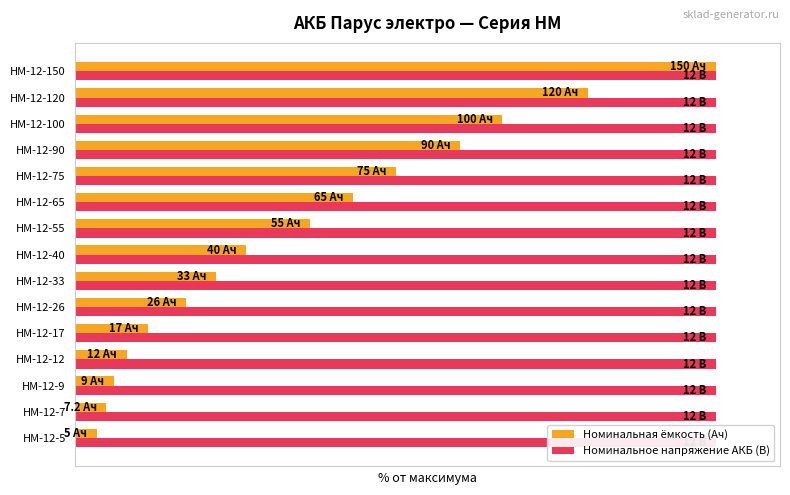

What is the highest value of the Номинальная ёмкость (Ач) series?

100.0